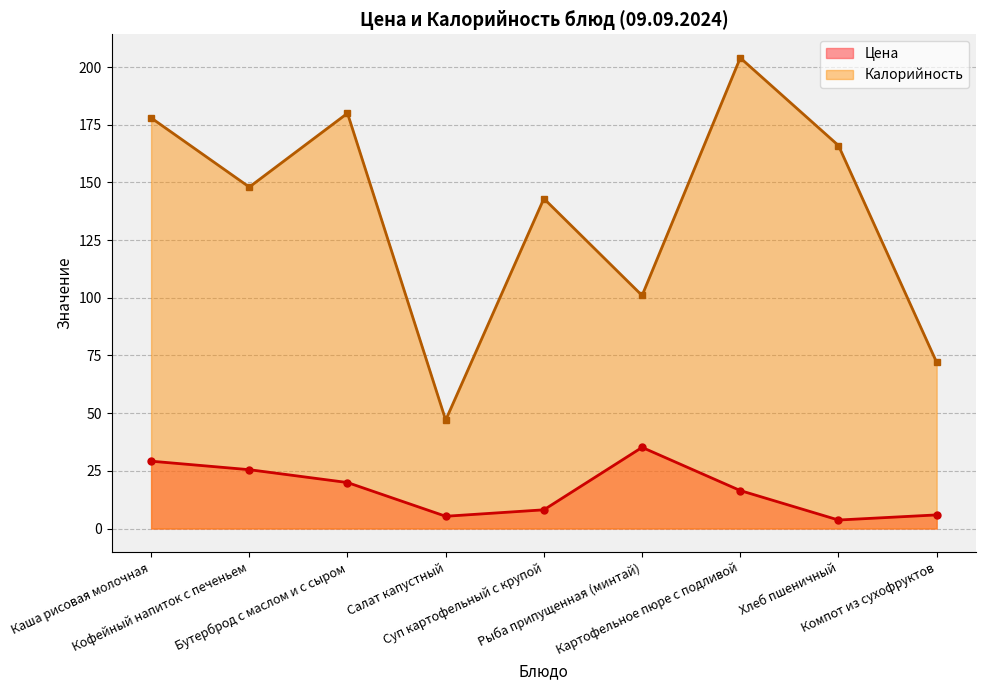

Rank the series at Салат капустный from highest to lowest value.

Калорийность, Цена